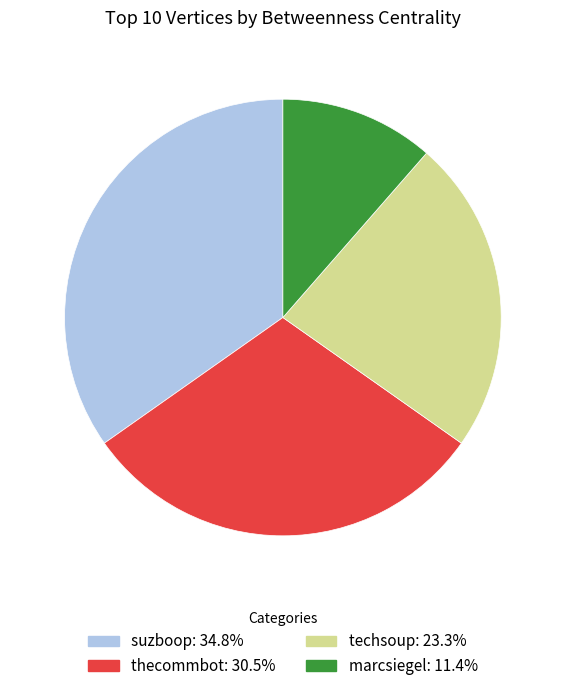

True or false: techsoup accounts for 23% of the total.

True